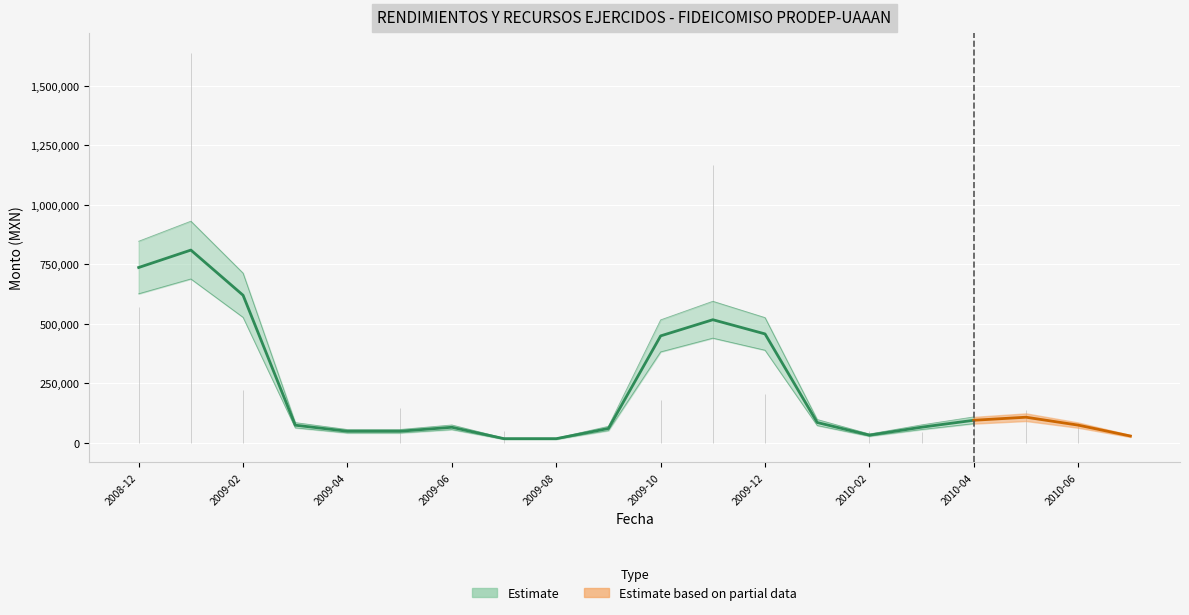

What is the label of the 7th point from the left?

2009-06